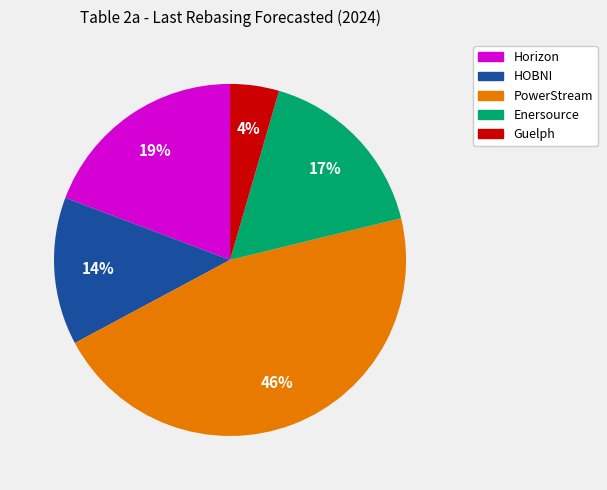

How many slices are in this pie chart?

5